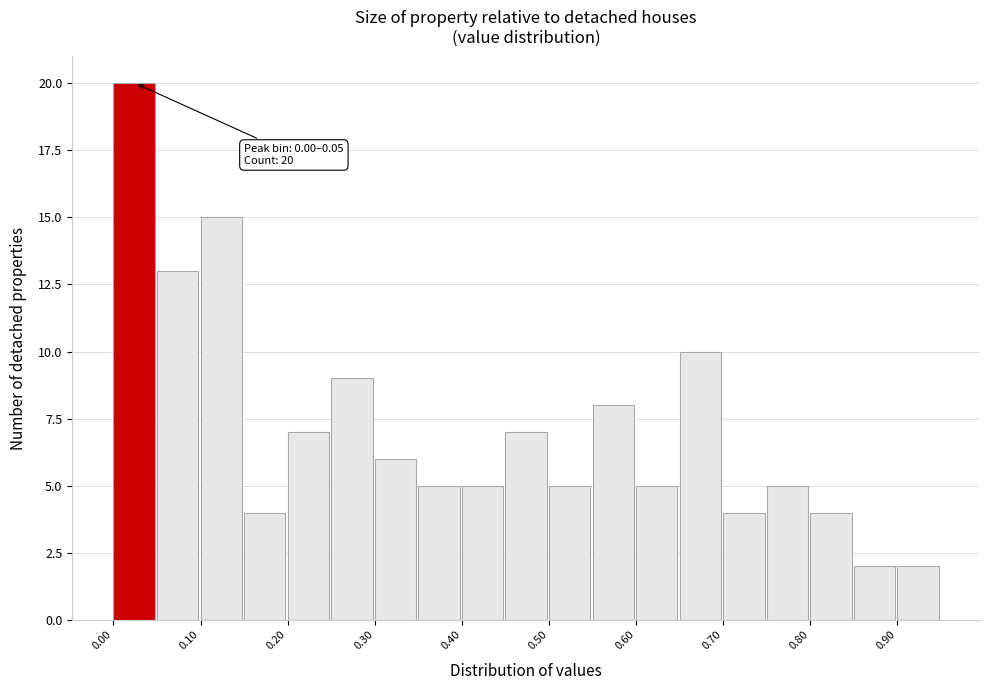

Over which range of the x-axis is the bar tallest?

0.00 to 0.05